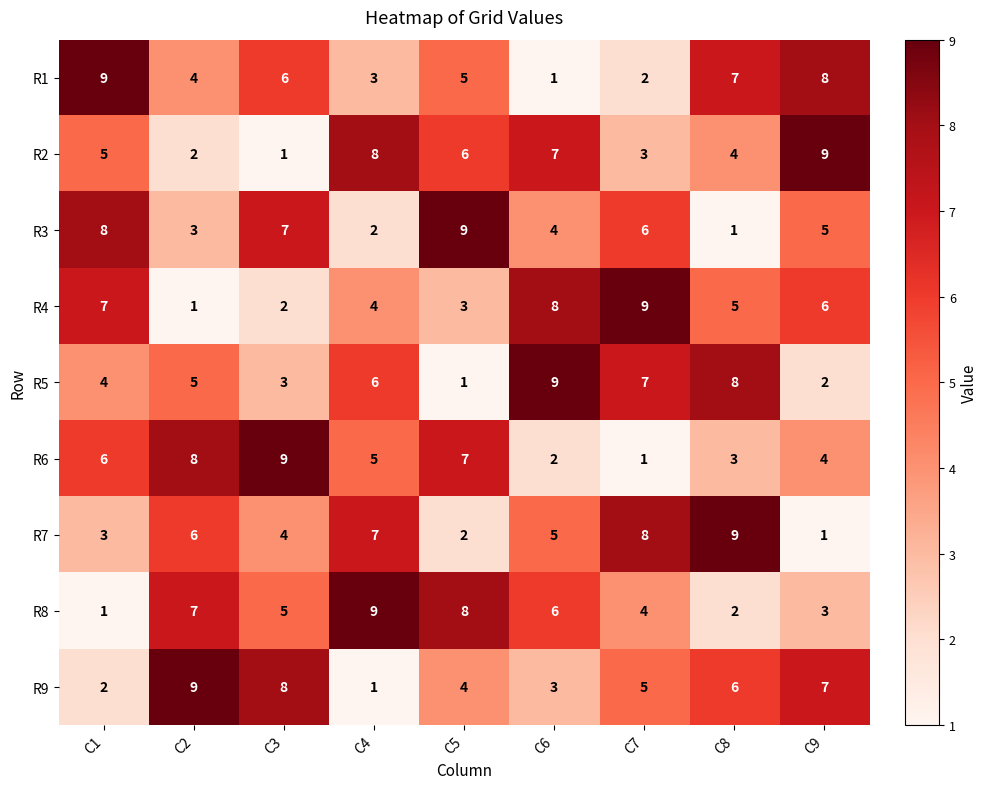

What is the difference between the maximum and second lowest values in the R3 series?

7